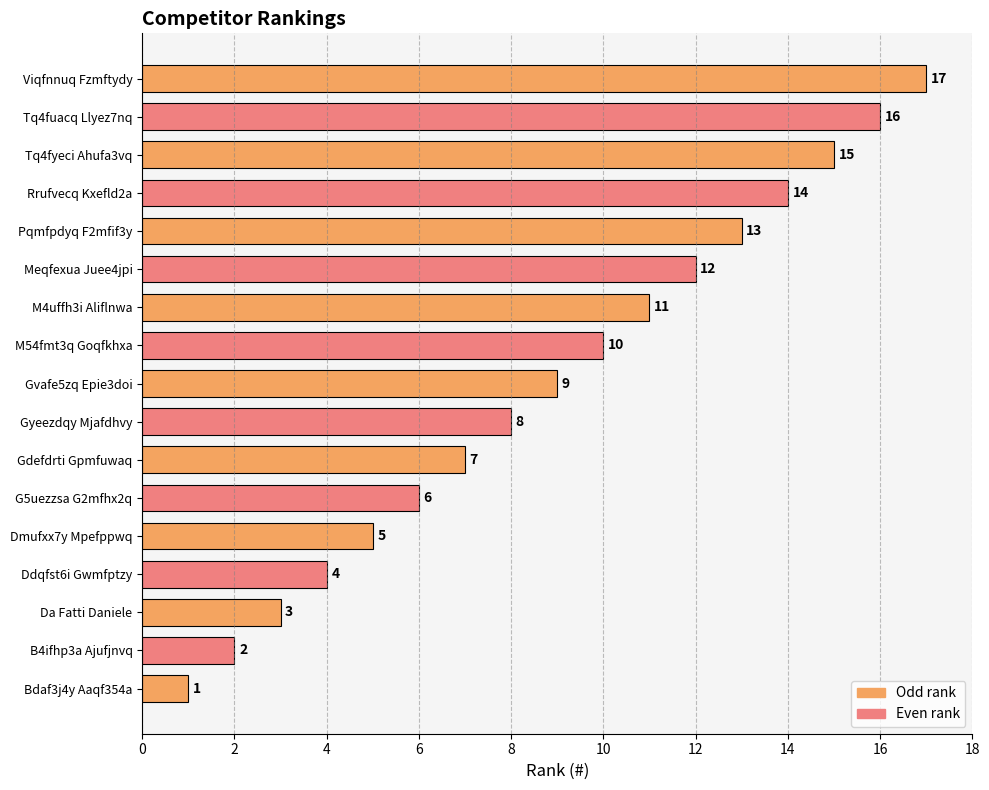

How many distinct data groups are displayed?

1